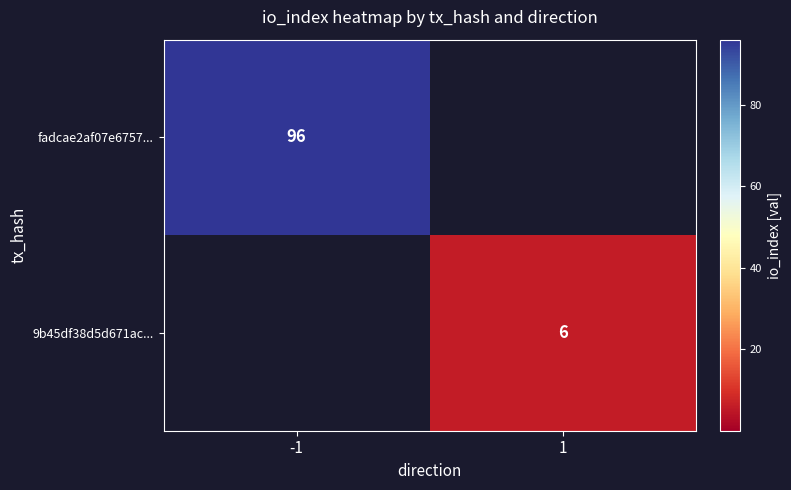

True or false: 9b45df38d5d671ac... has a value of 6 at 1.

True